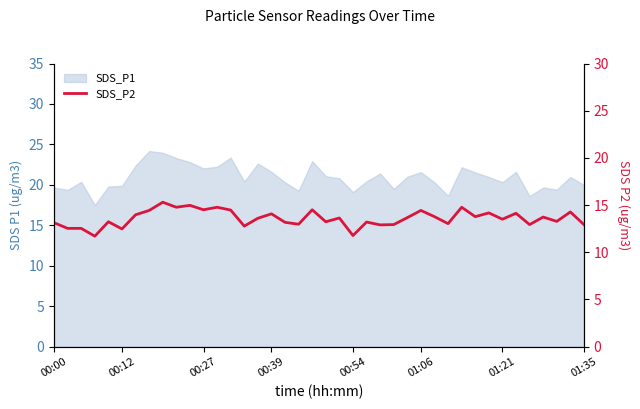

How many lines are shown in the chart?

1